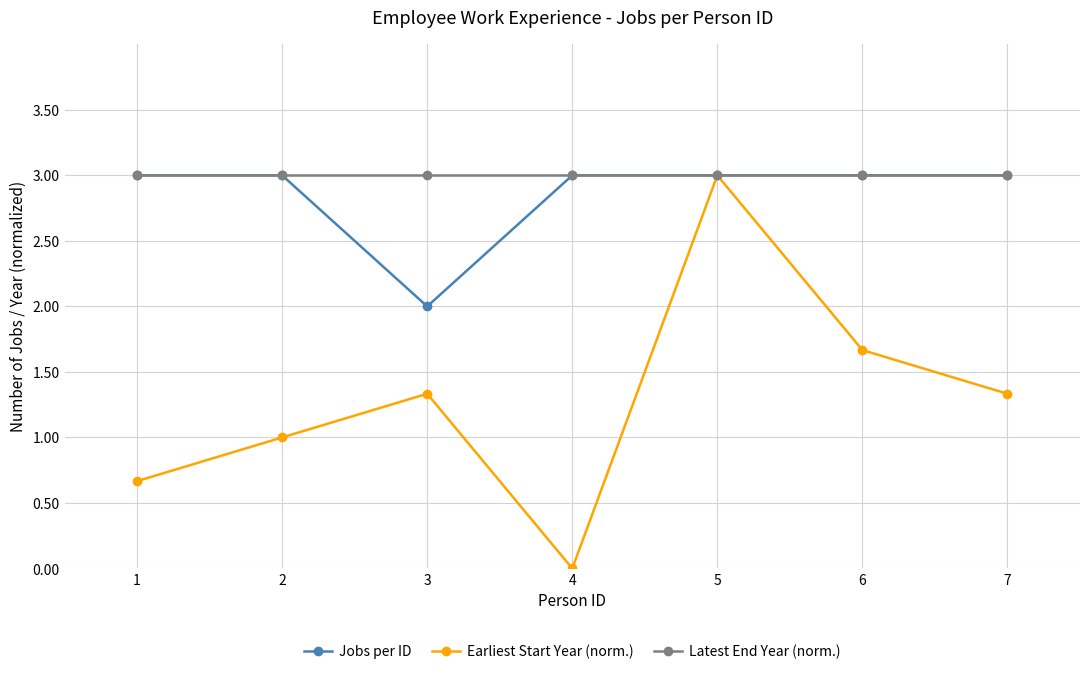

Which series has the largest total across all categories?

Latest End Year (norm.)